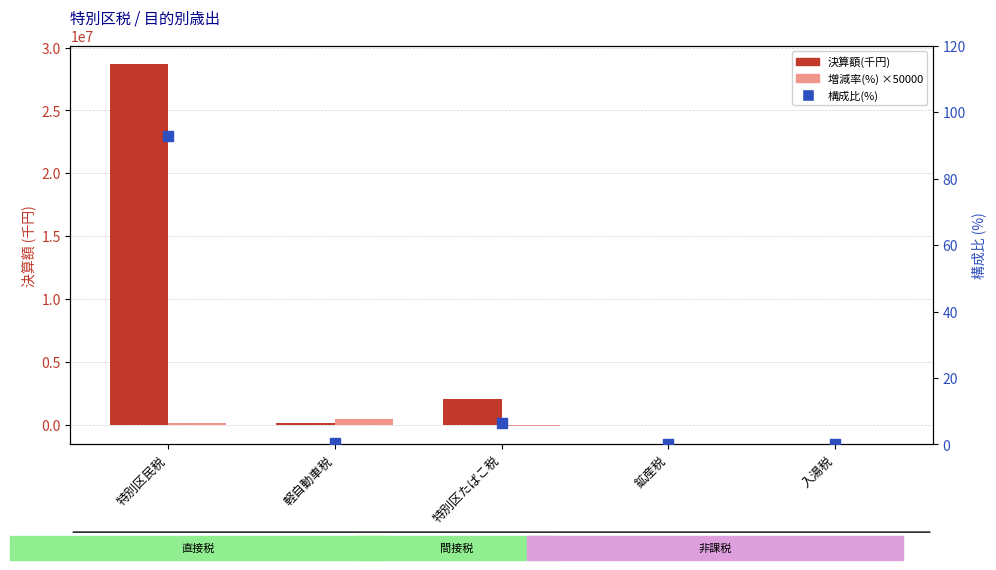

At which category is the sum across all series the highest?

特別区民税